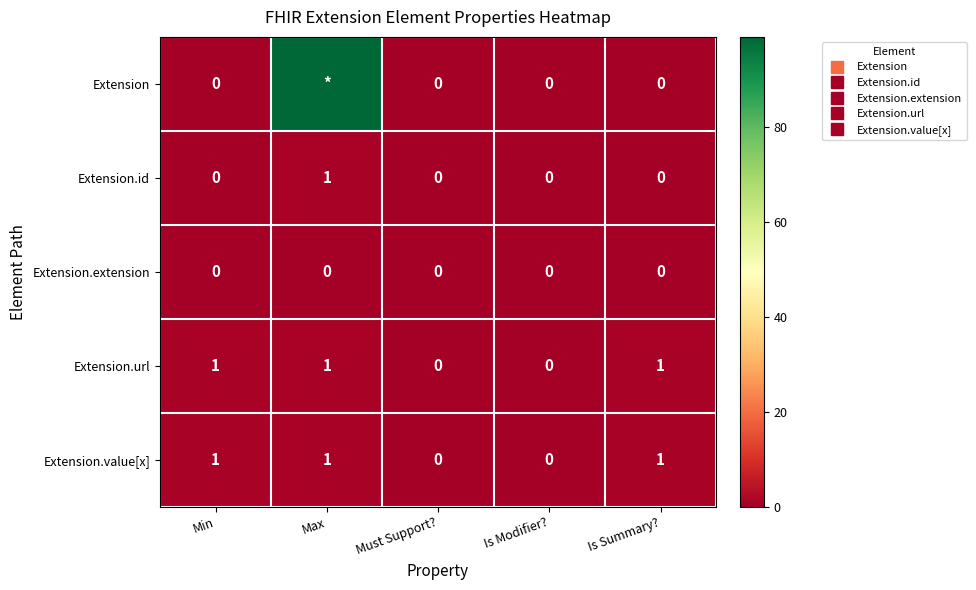

Rank the series at Is Modifier? from highest to lowest value.

Extension, Extension.id, Extension.extension, Extension.url, Extension.value[x]